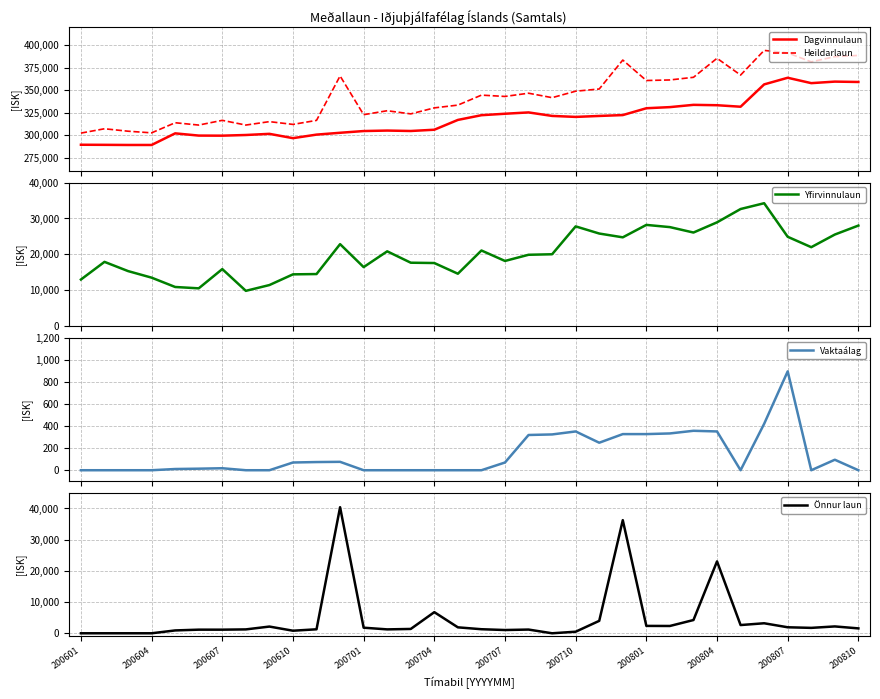

Where is Önnur laun nearest to the value 20186?

200804